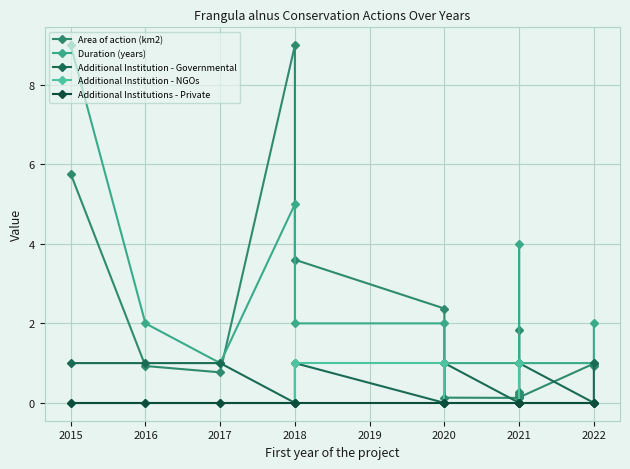

True or false: Additional Institution - NGOs and Duration (years) intersect in this chart.

False